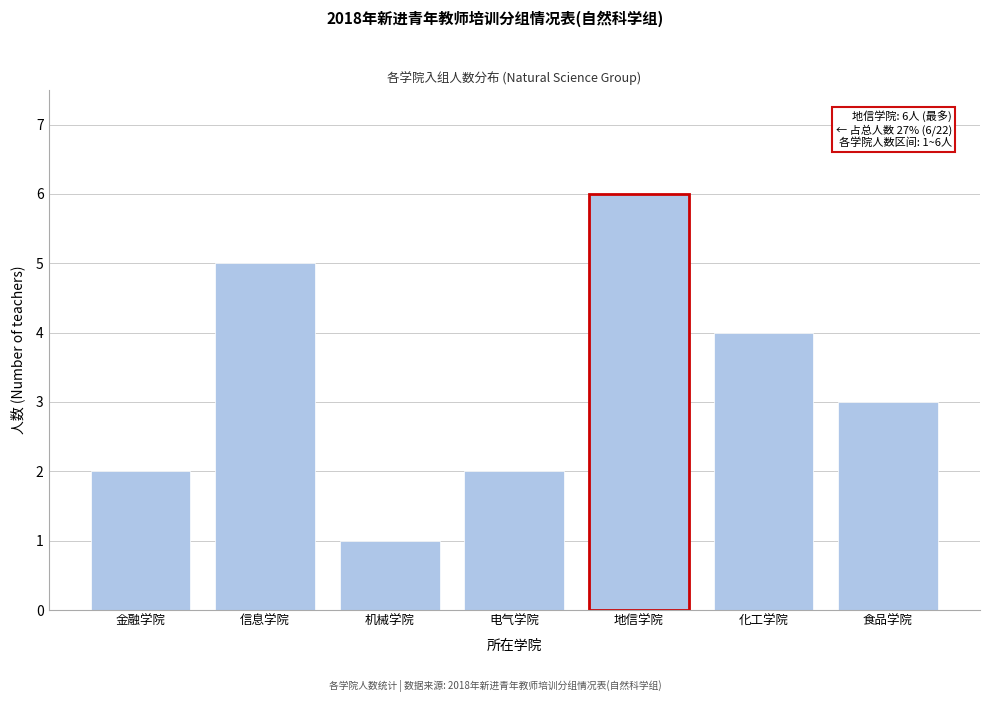

Reading left to right, extract all data points from this chart.

2	5	1	2	6	4	3